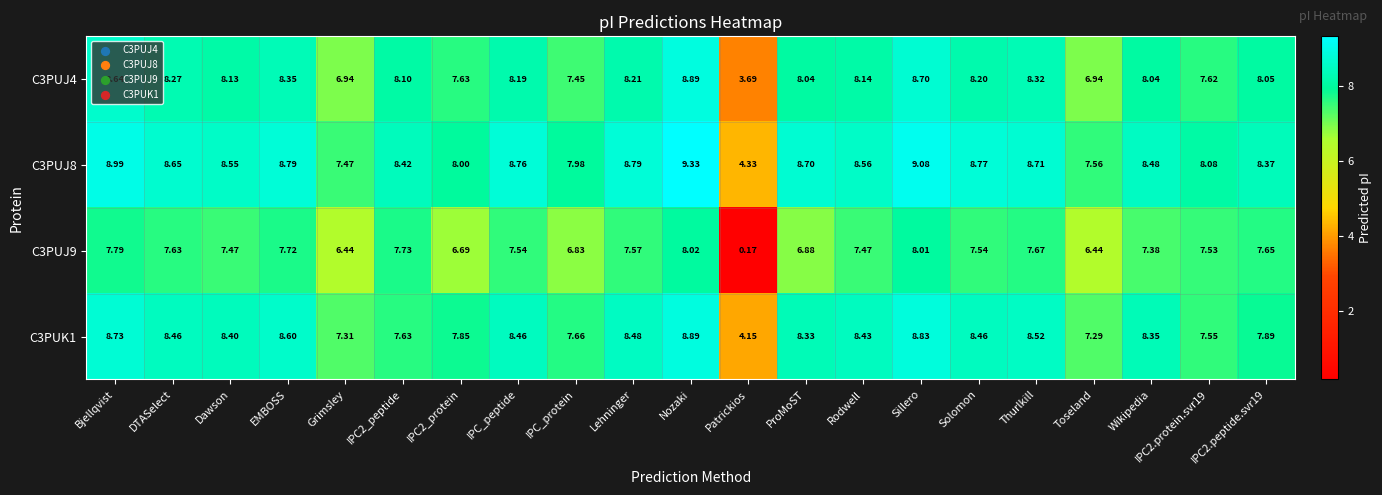

How many categories are shown in the chart?

21